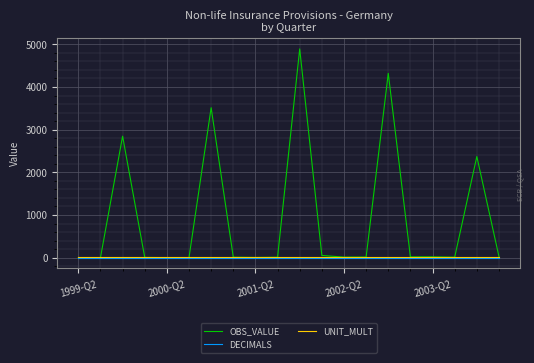

Which series has the largest total across all categories?

OBS_VALUE